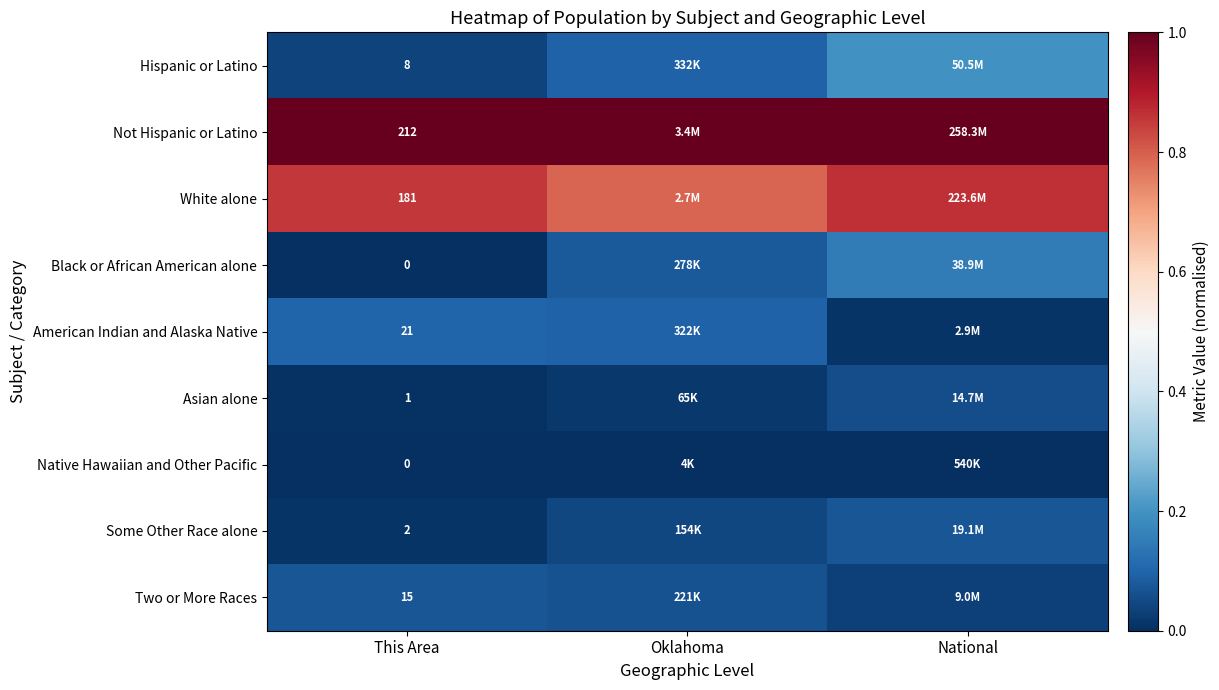

Which has a higher value, National or Oklahoma?

National